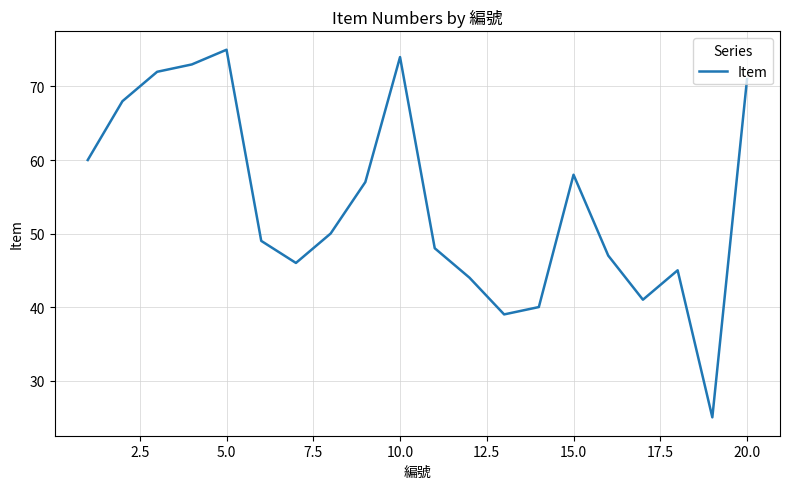

What is the difference between the maximum and minimum values?

50